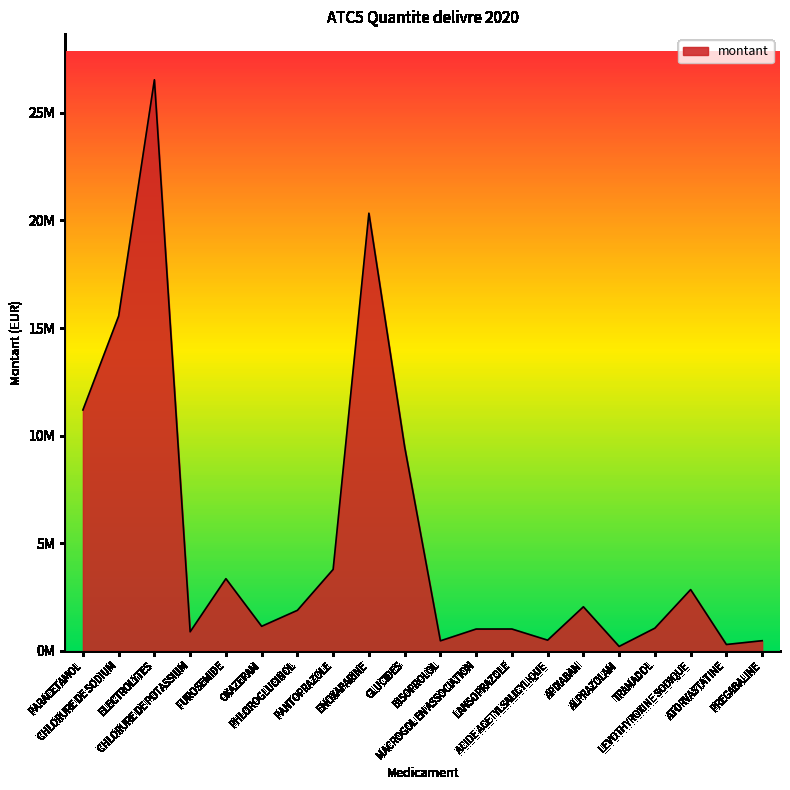

At which label is the value closest to 13369761?

PARACETAMOL